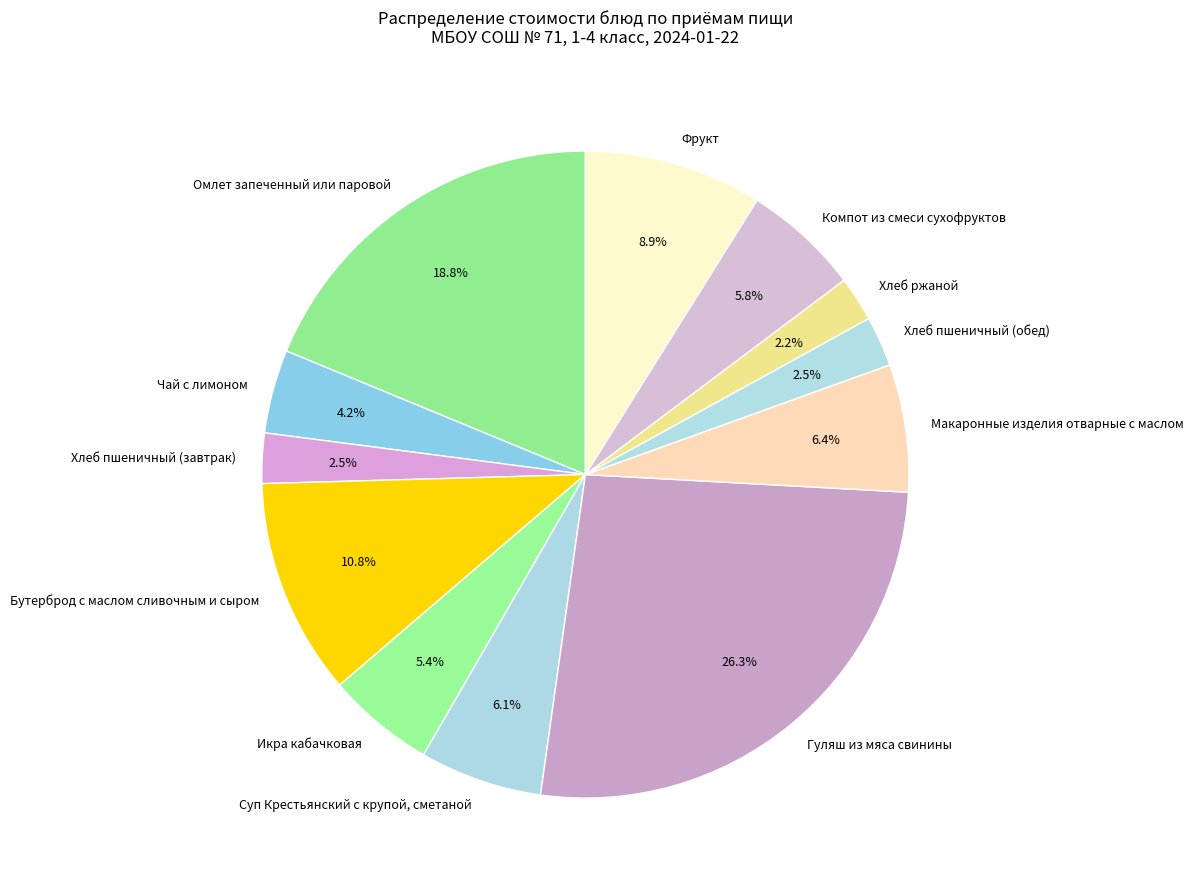

What is the ratio of the value at Хлеб пшеничный (завтрак) to the value at Омлет запеченный или паровой?

0.1